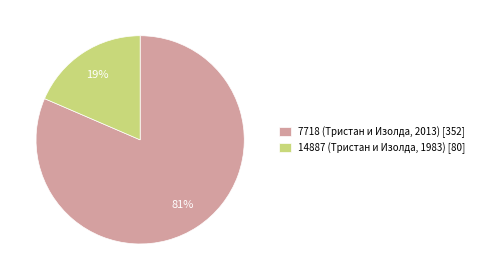

Which slice is the smallest?

14887 (Тристан и Изолда, 1983)